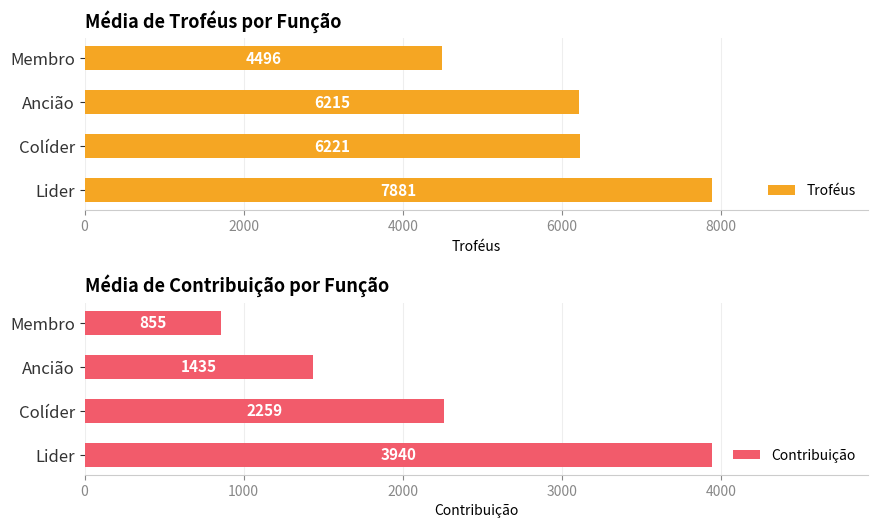

The Troféus series shows 4496.4 at Membro. True or false?

True